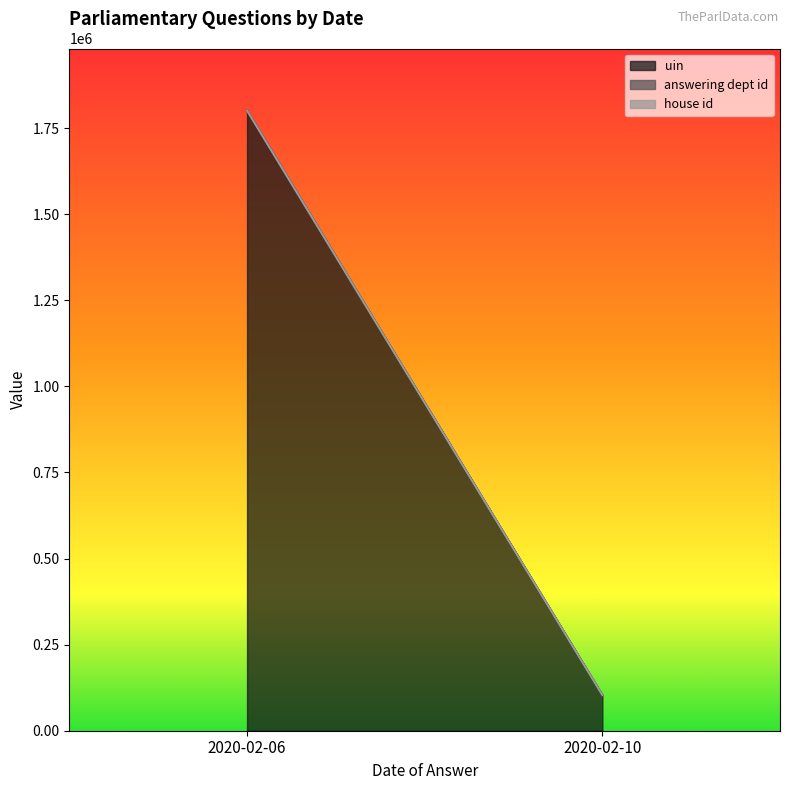

What is the total value across all series at 2020-02-10?

103539